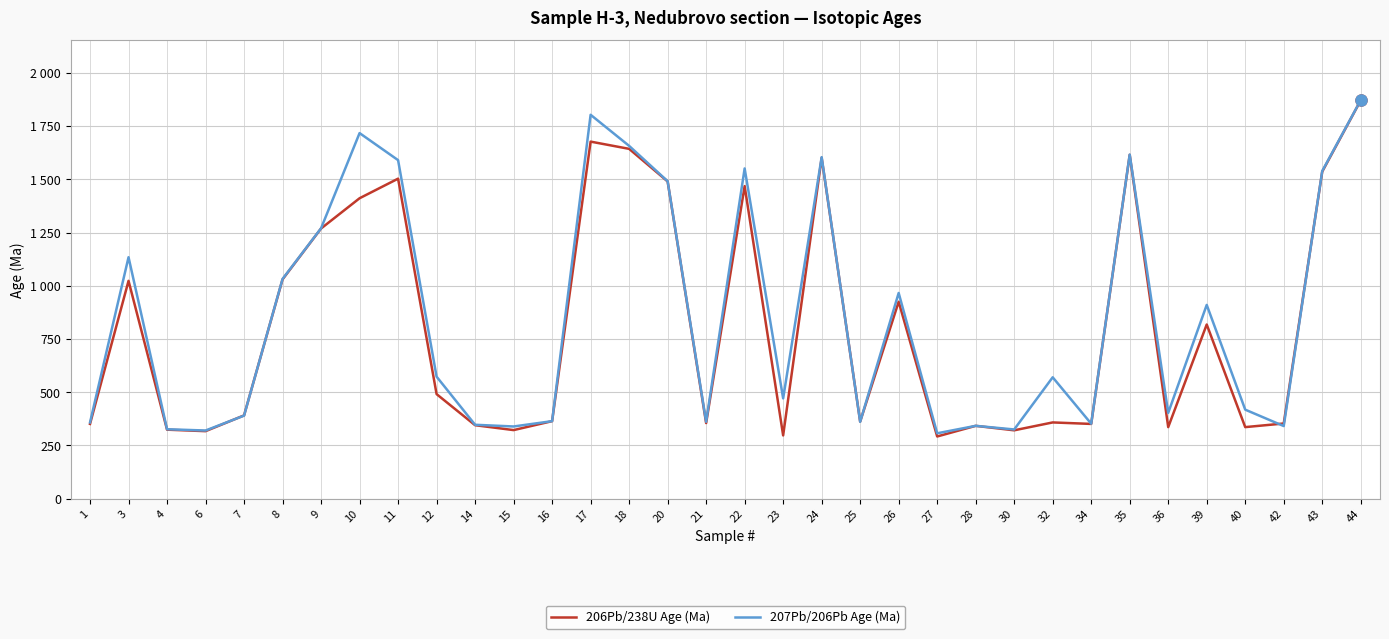

What are all the series names shown in the legend?

206Pb/238U Age (Ma), 207Pb/206Pb Age (Ma)